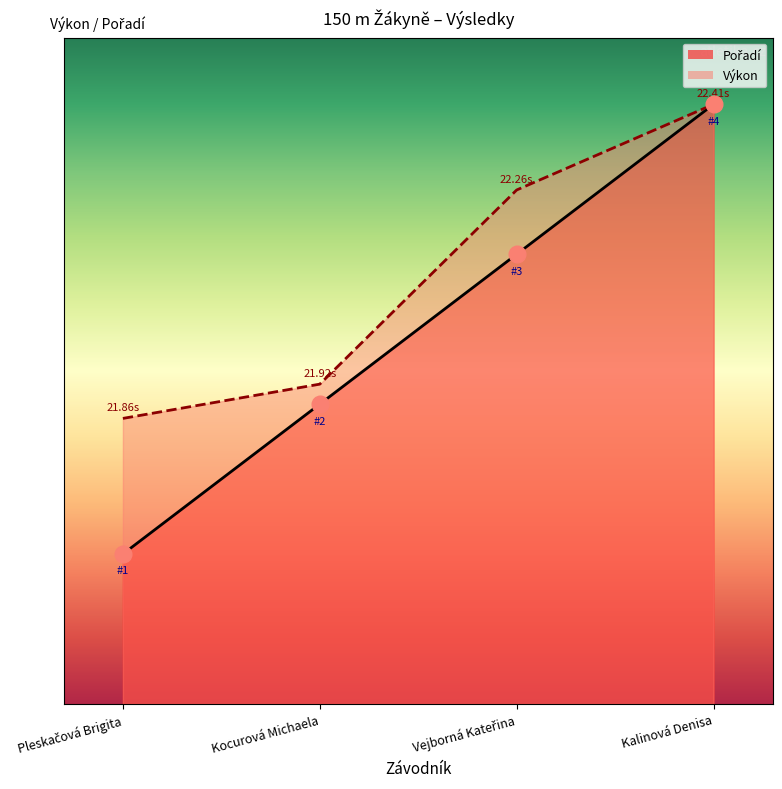

True or false: Pořadí and Výkon intersect in this chart.

False